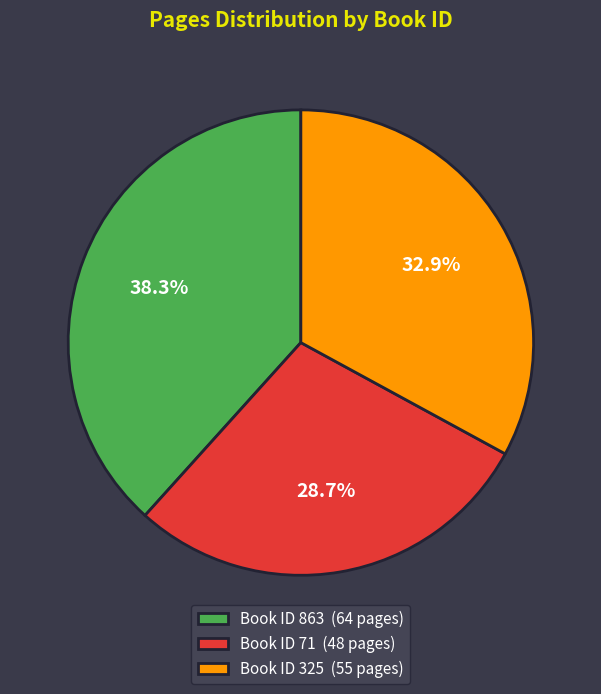

Which category has the biggest portion of the pie?

Book ID 863 (64 pages)